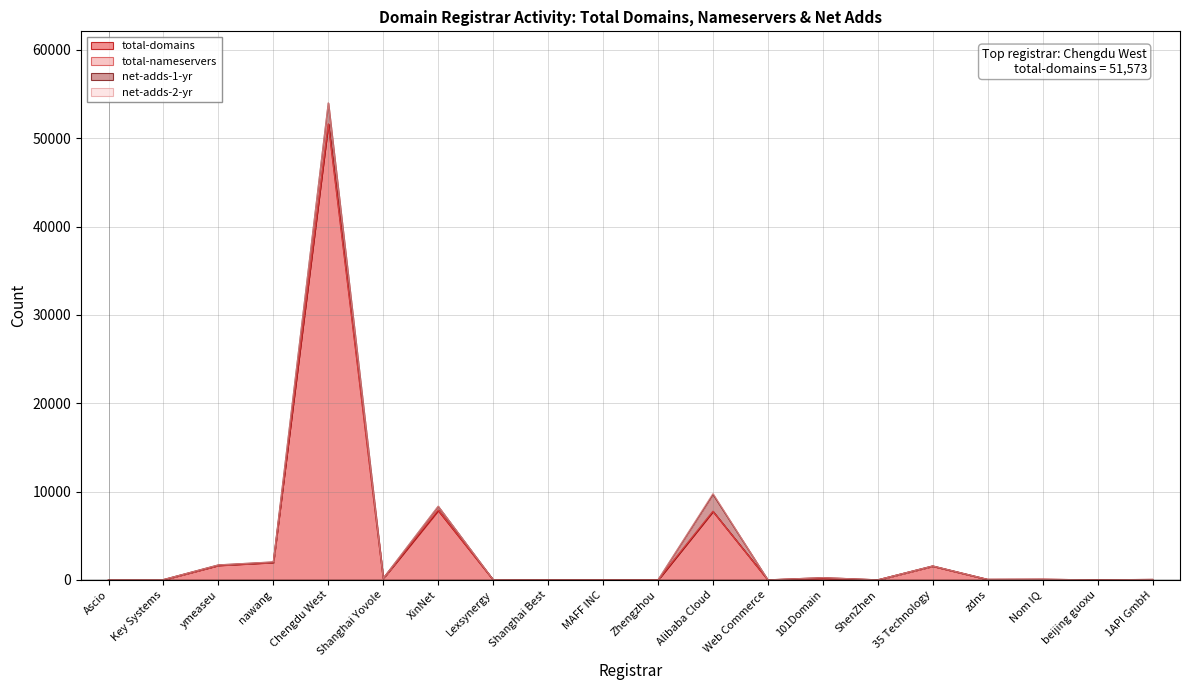

Does the chart display data point markers on the line(s)?

No